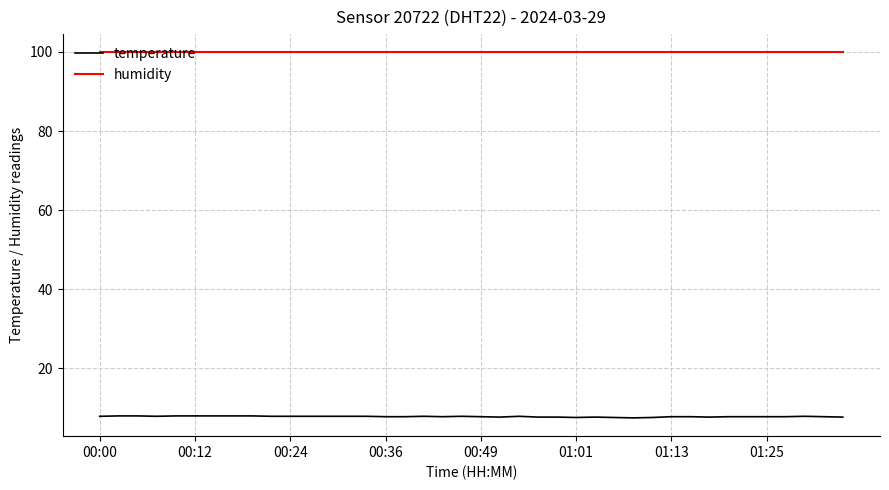

True or false: humidity and temperature cross at least once.

False